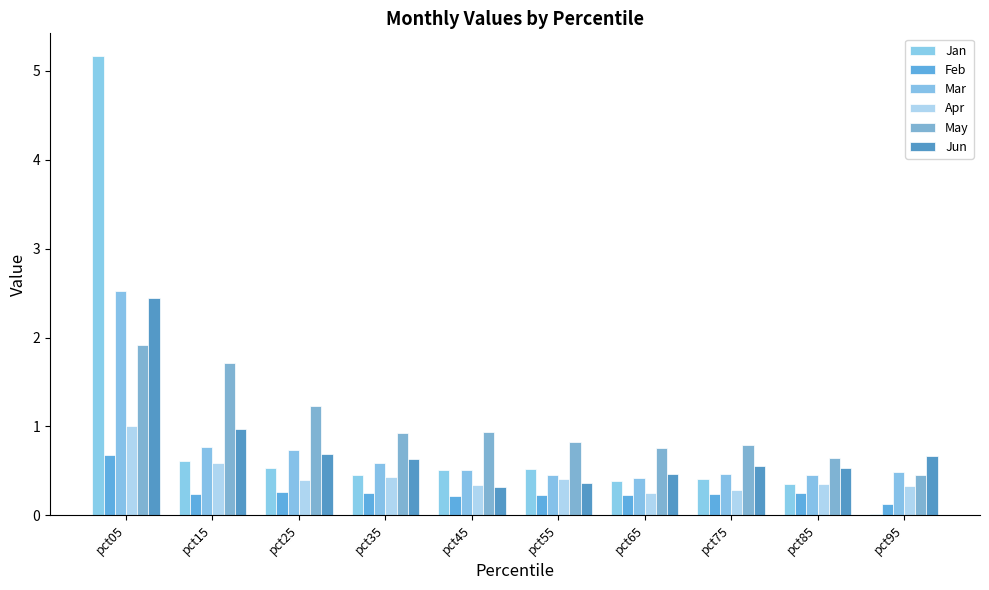

Read the Jan value at pct05.

5.2